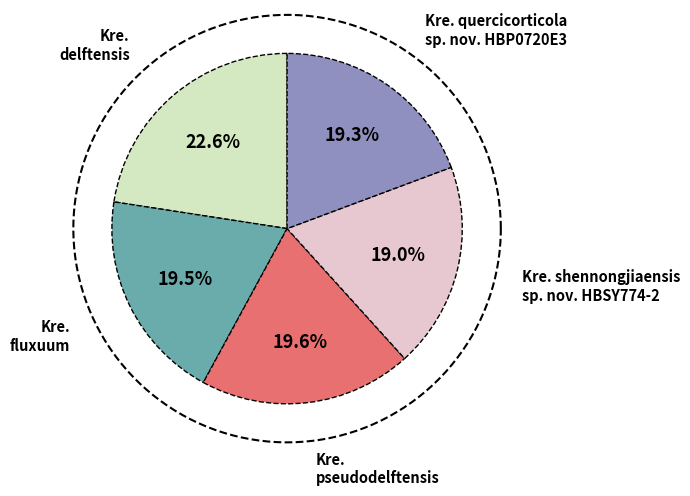

Rank the categories by value from highest to lowest.

Kre. delftensis, Kre. pseudodelftensis, Kre. fluxuum, Kre. quercicorticola sp. nov. HBP0720E3, Kre. shennongjiaensis sp. nov. HBSY774-2